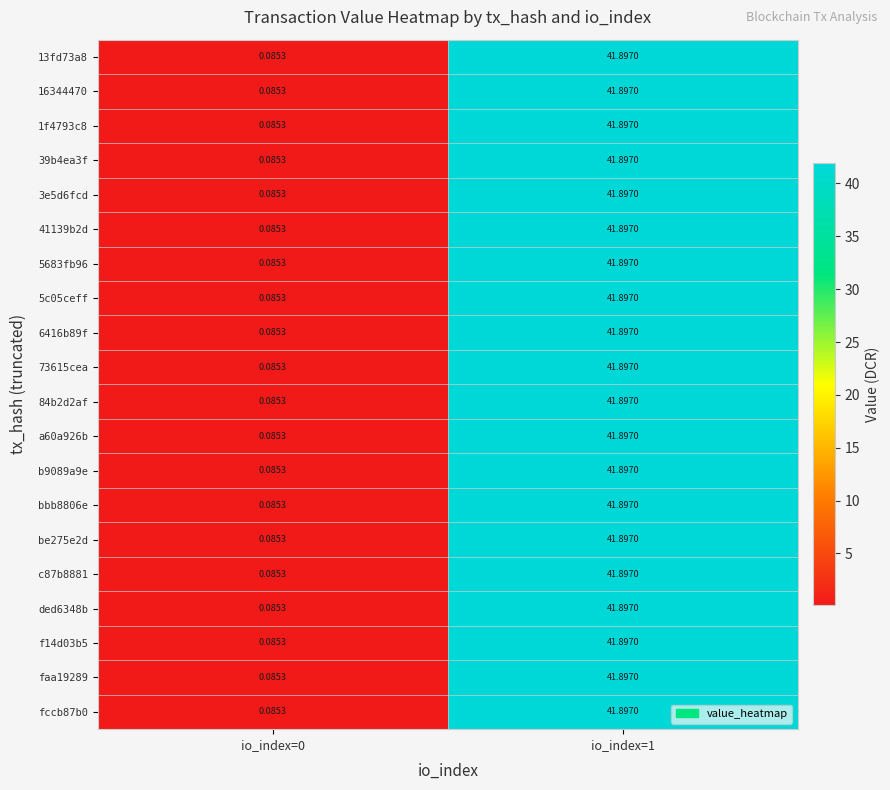

How many series are shown in this chart?

20